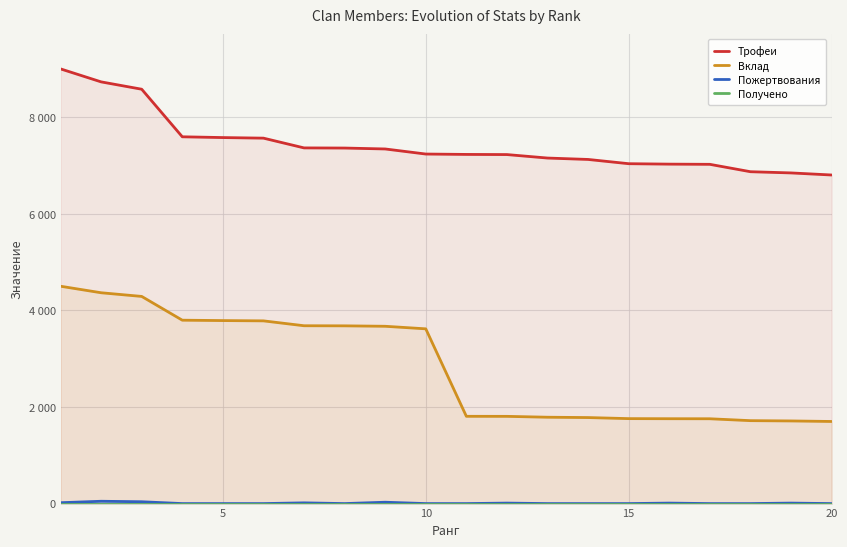

How many interior local peaks does the Пожертвования series have?

6